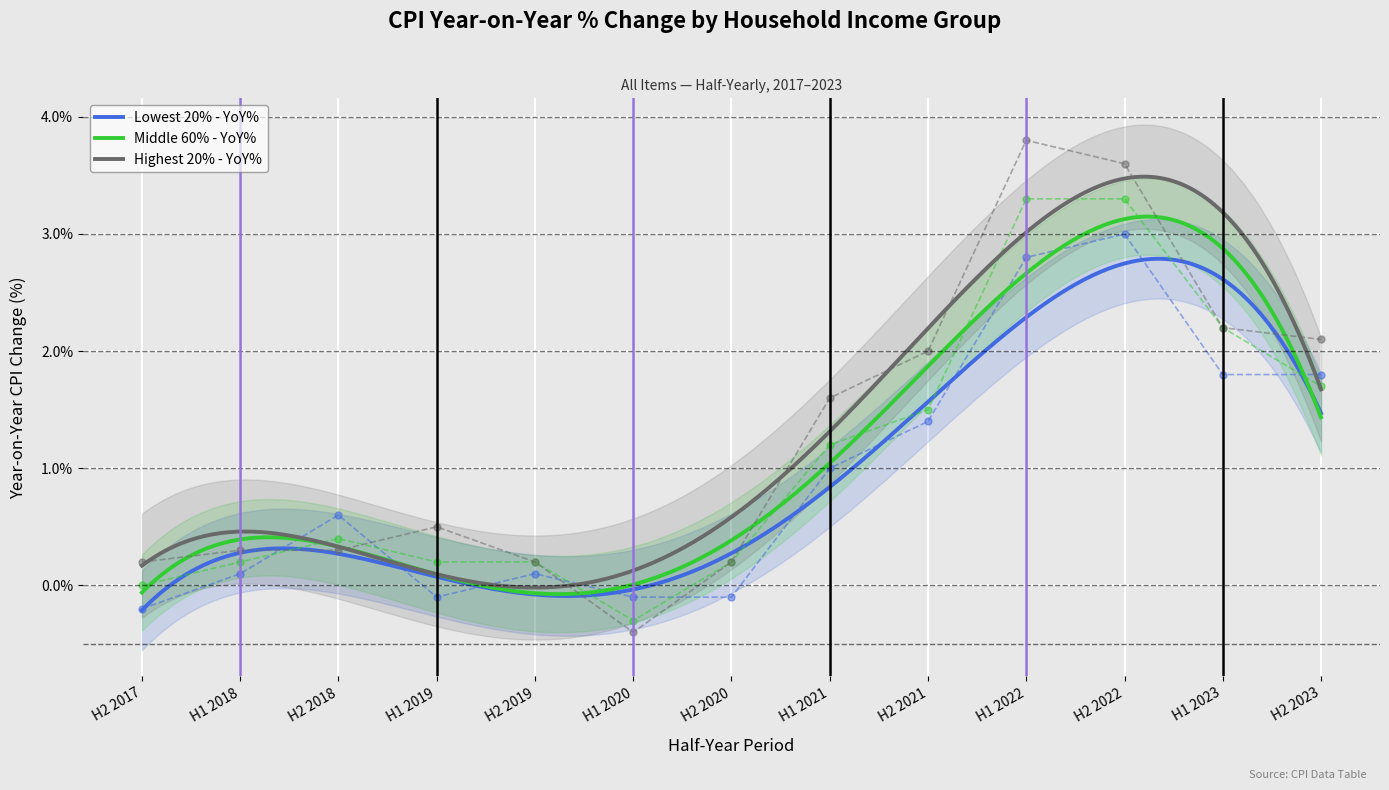

At which category is the sum across all series the highest?

H2 2022